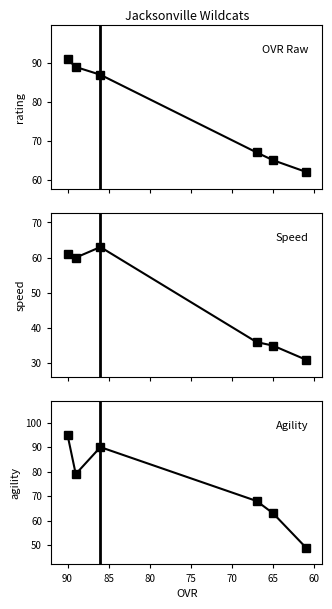

Is it true that Agility equals 30 at 70?

False